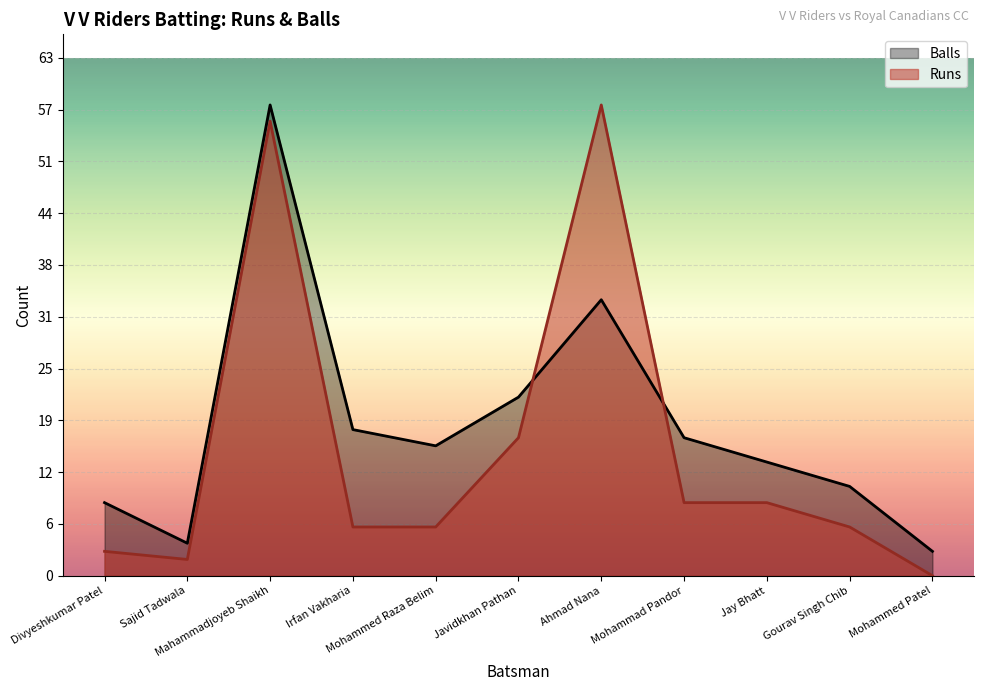

How many lines are shown in the chart?

2